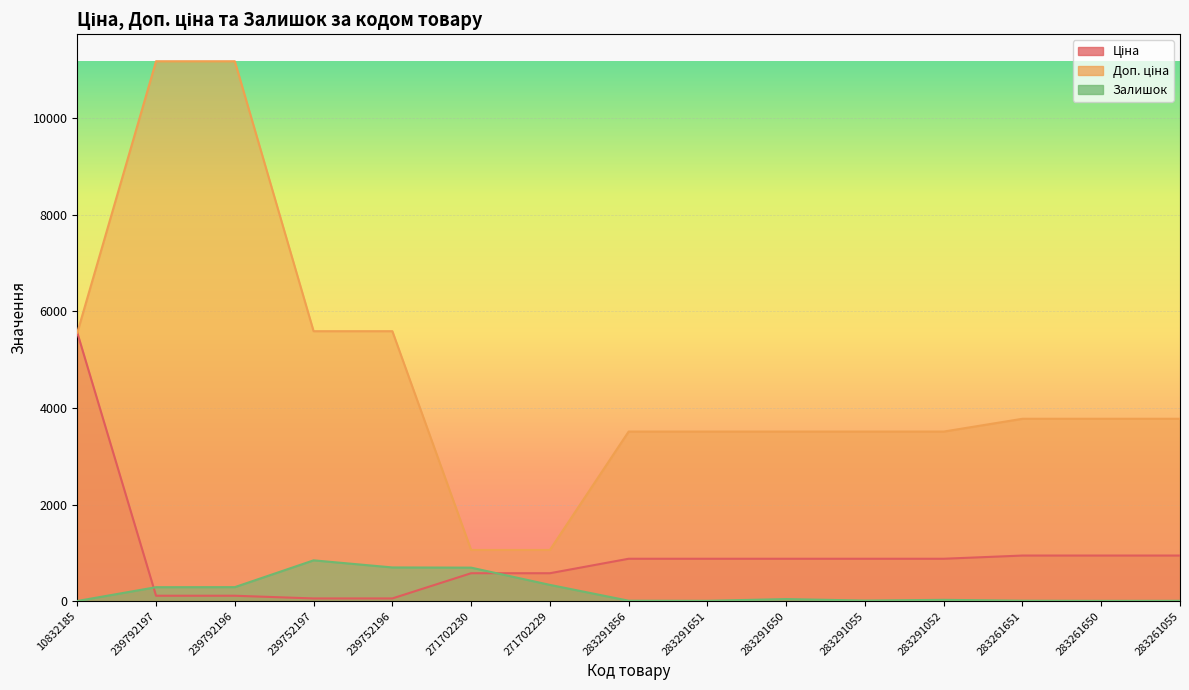

How many distinct data groups are displayed?

3